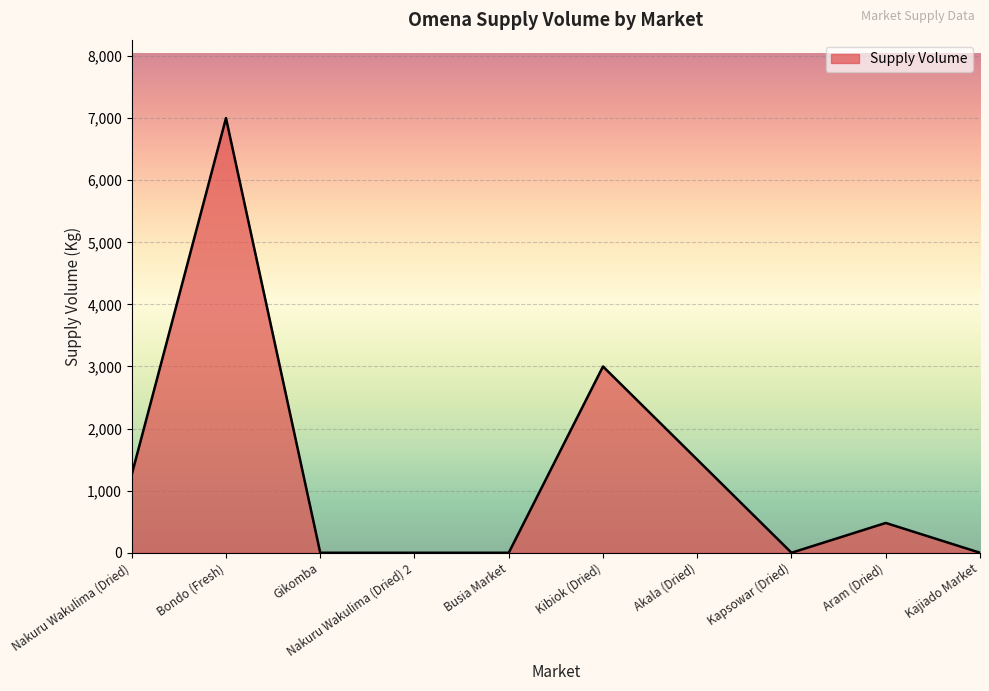

Reading left to right, transcribe all the data shown in this chart.

1260	7000	0	0	0	3000	1500	0	480	0